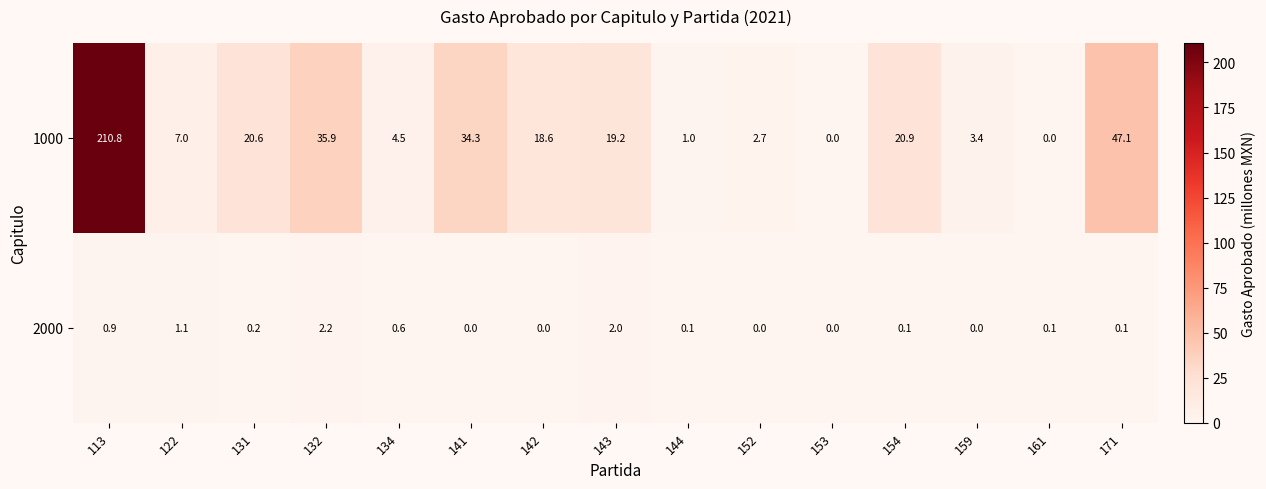

Is the value of 1000 at 141 greater than the value of 2000 at 132?

Yes